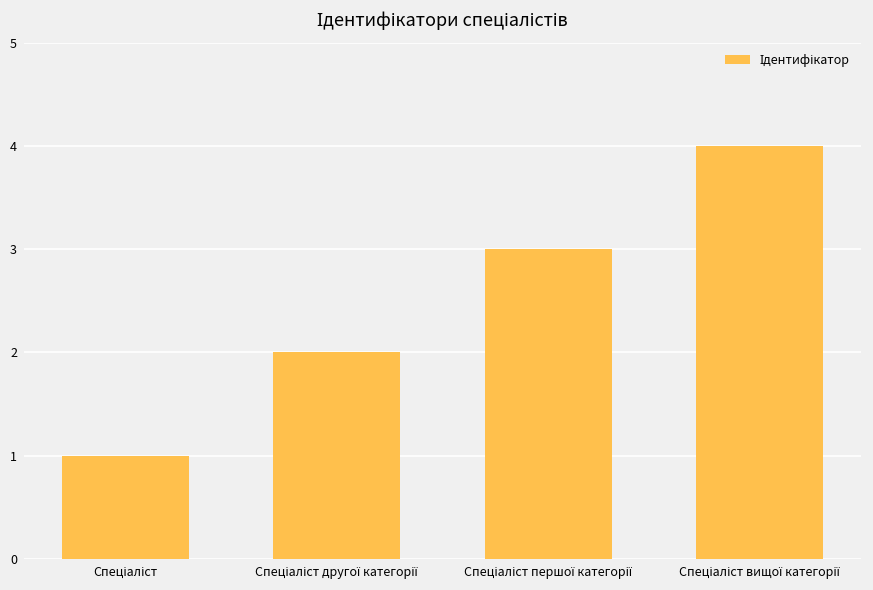

How many categories are shown in the chart?

4